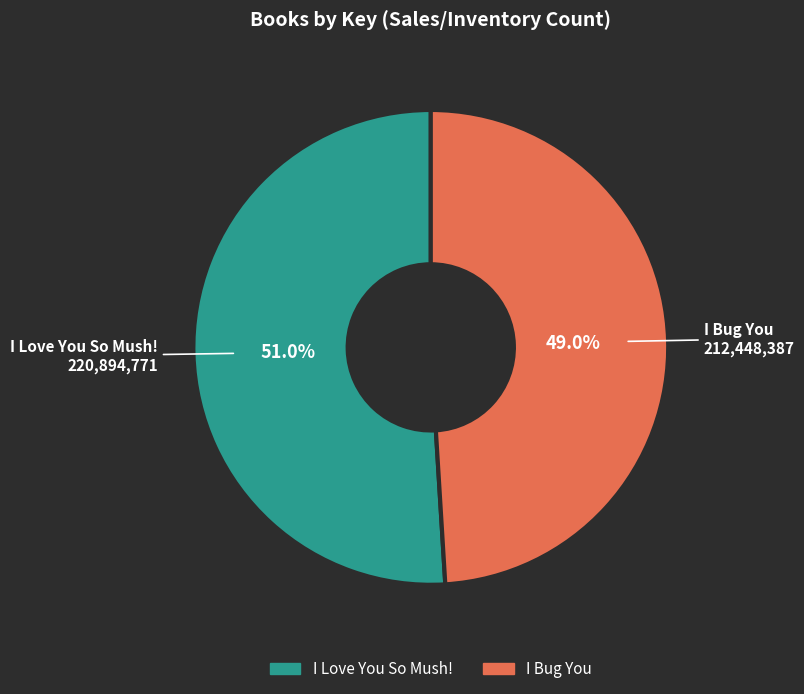

Do I Bug You and I Love You So Mush! together represent more than half of the pie?

Yes